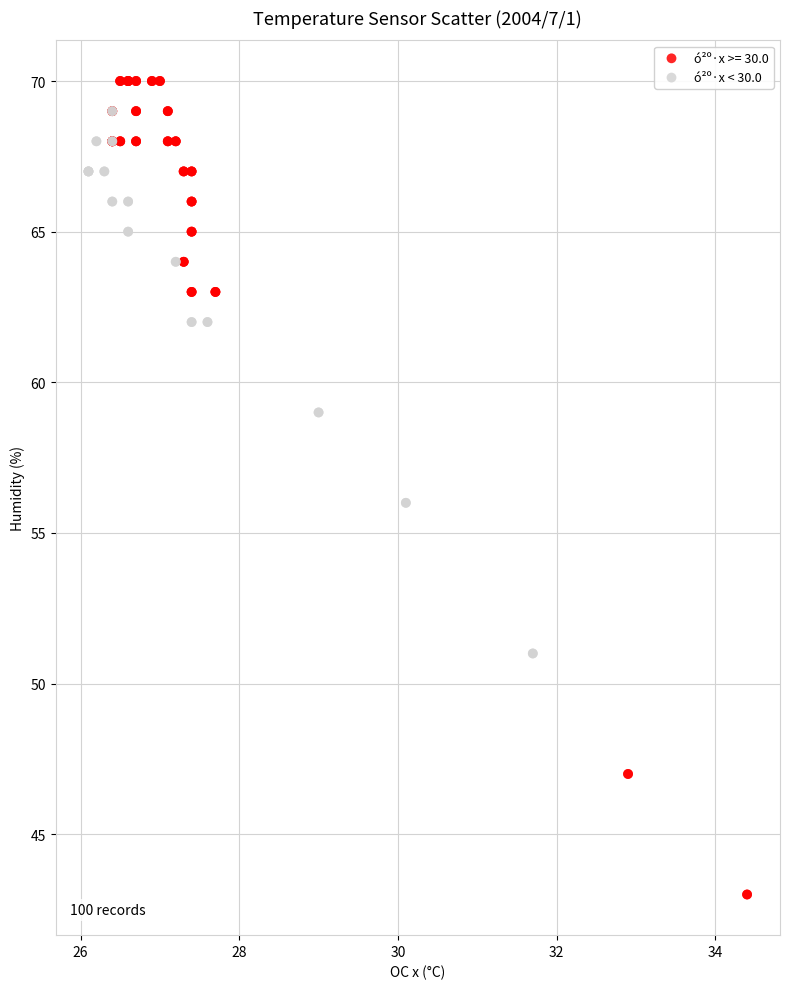

Which series has the largest Y range (max minus min)?

ó²º·x >= 30.0